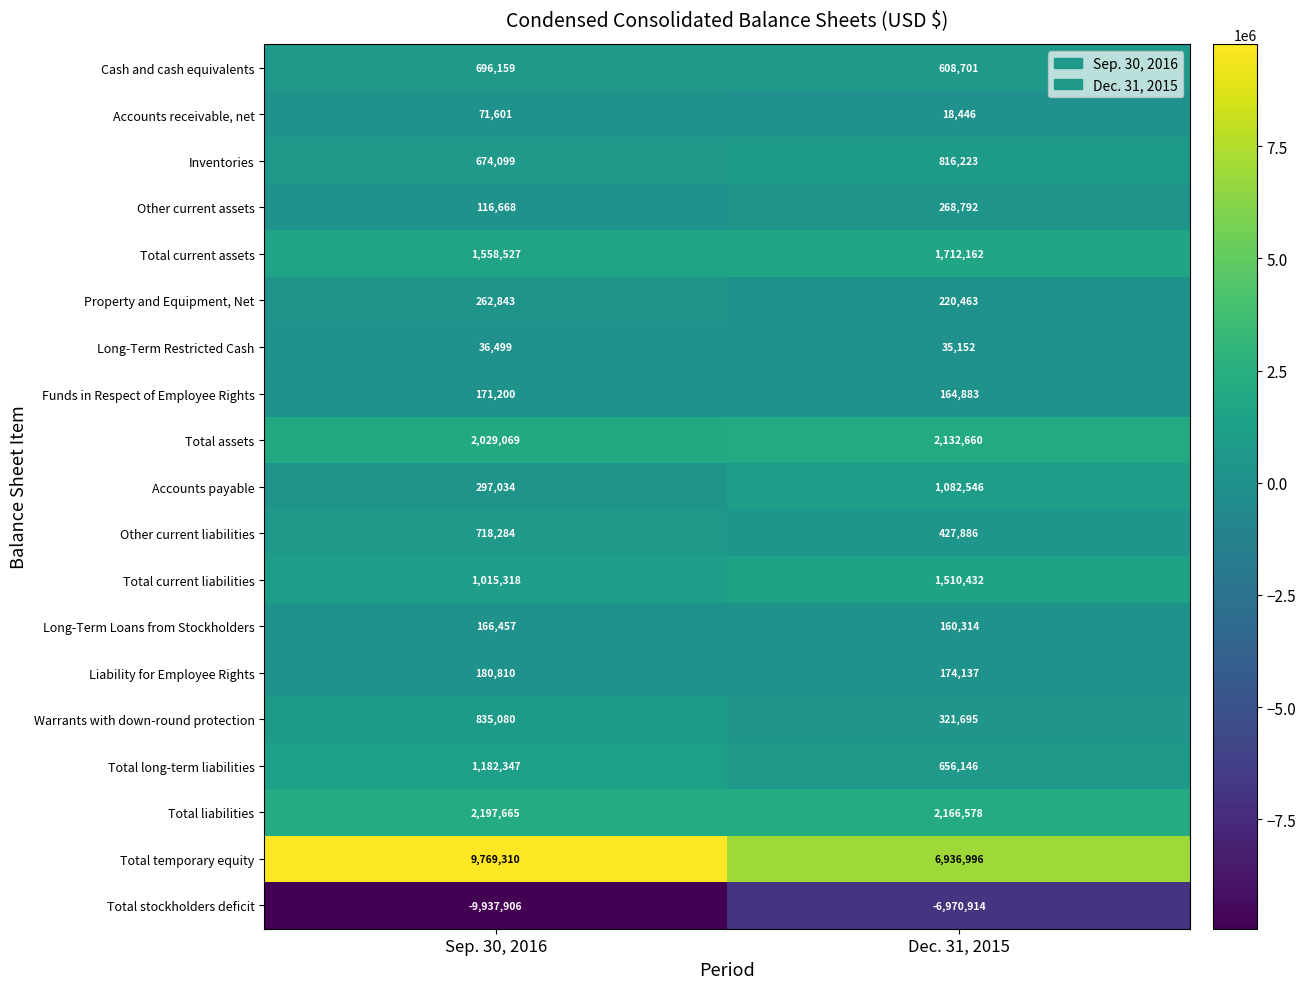

Is it true that Liability for Employee Rights equals 180810 at Sep. 30, 2016?

True